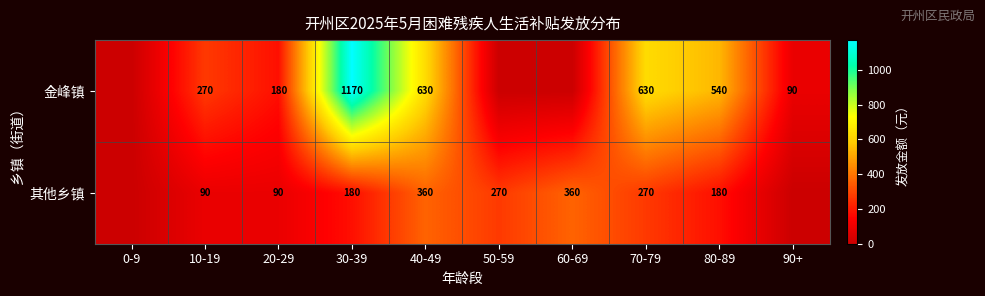

At which category is the sum across all series the highest?

30-39